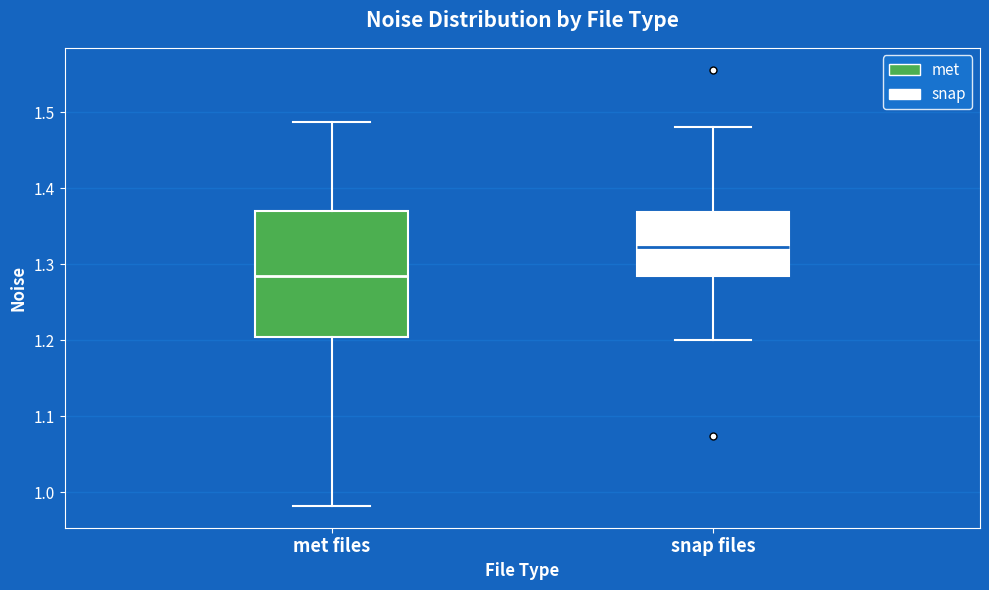

Reading left to right, transcribe this box plot: for each box, give where its median line is, the range the box spans, and where its two whiskers end, as read against the y-axis. The values are not printed on the chart, so give them approximately, as read against the axis.

met files: median 1.28, box 1.20 to 1.37, whiskers 0.98 to 1.49
snap files: median 1.32, box 1.28 to 1.37, whiskers 1.20 to 1.48